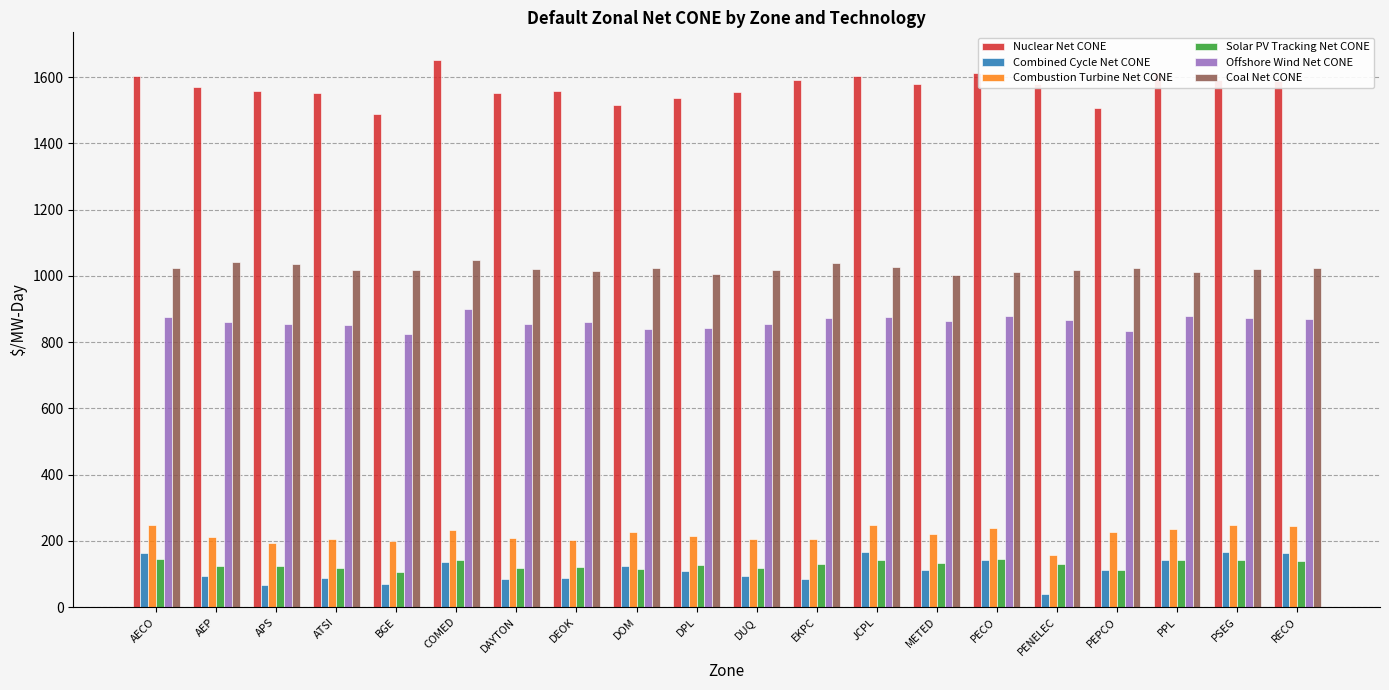

Which series has the largest total across all categories?

Nuclear Net CONE